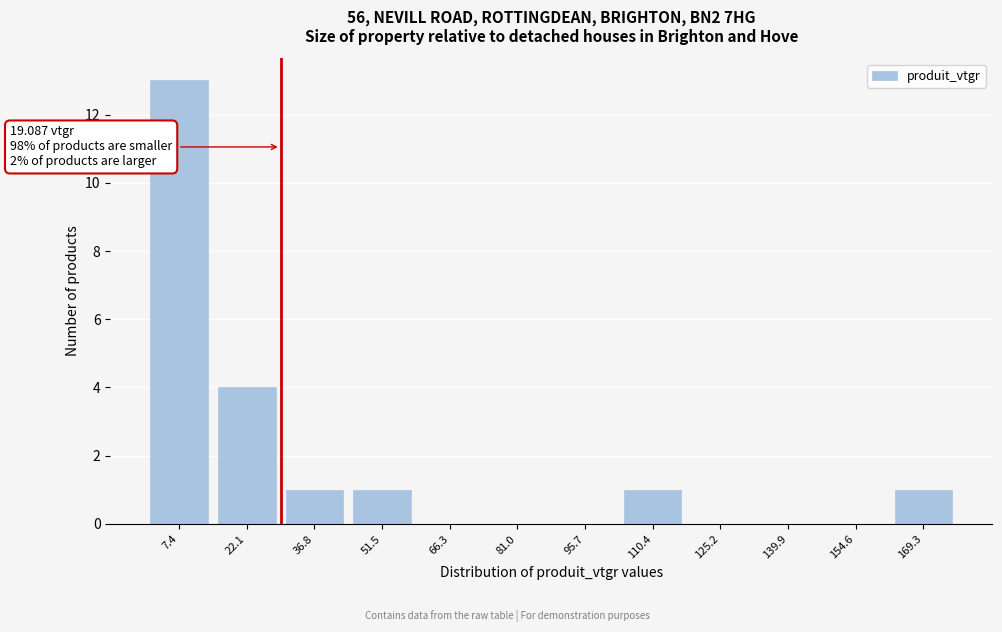

Reading left to right, list all the values displayed in this chart.

7.4=13	22.1=4	36.8=1	51.5=1	66.3=0	81.0=0	95.7=0	110.4=1	125.2=0	139.9=0	154.6=0	169.3=1